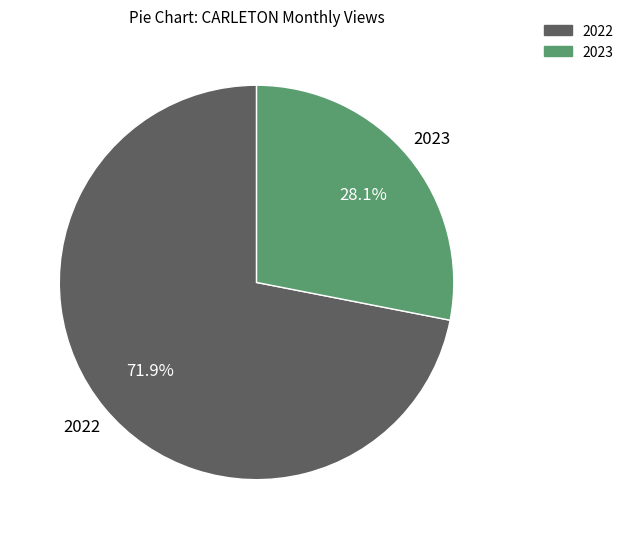

Is there a majority slice in this chart?

Yes